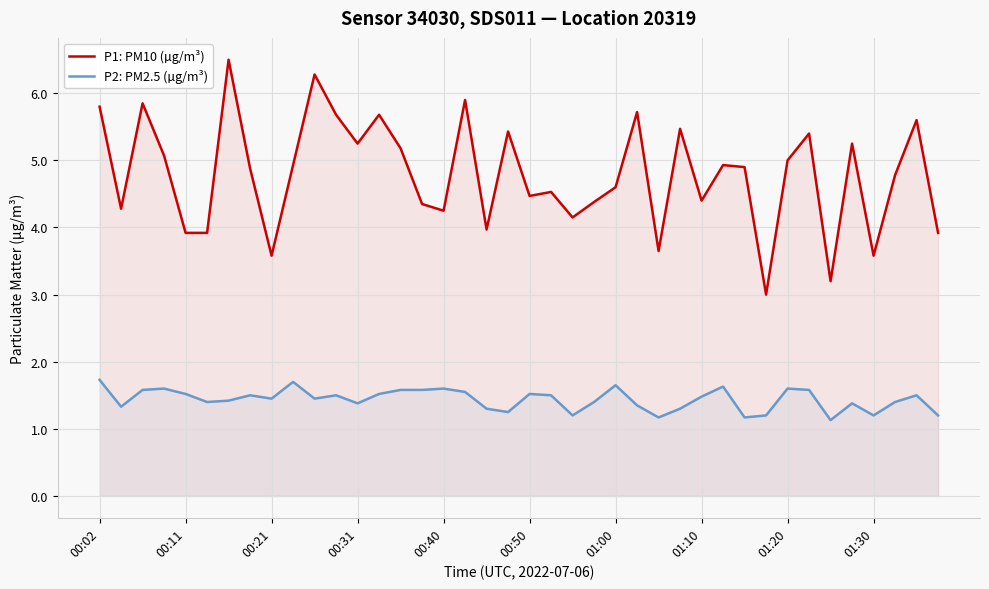

How many distinct data groups are displayed?

2